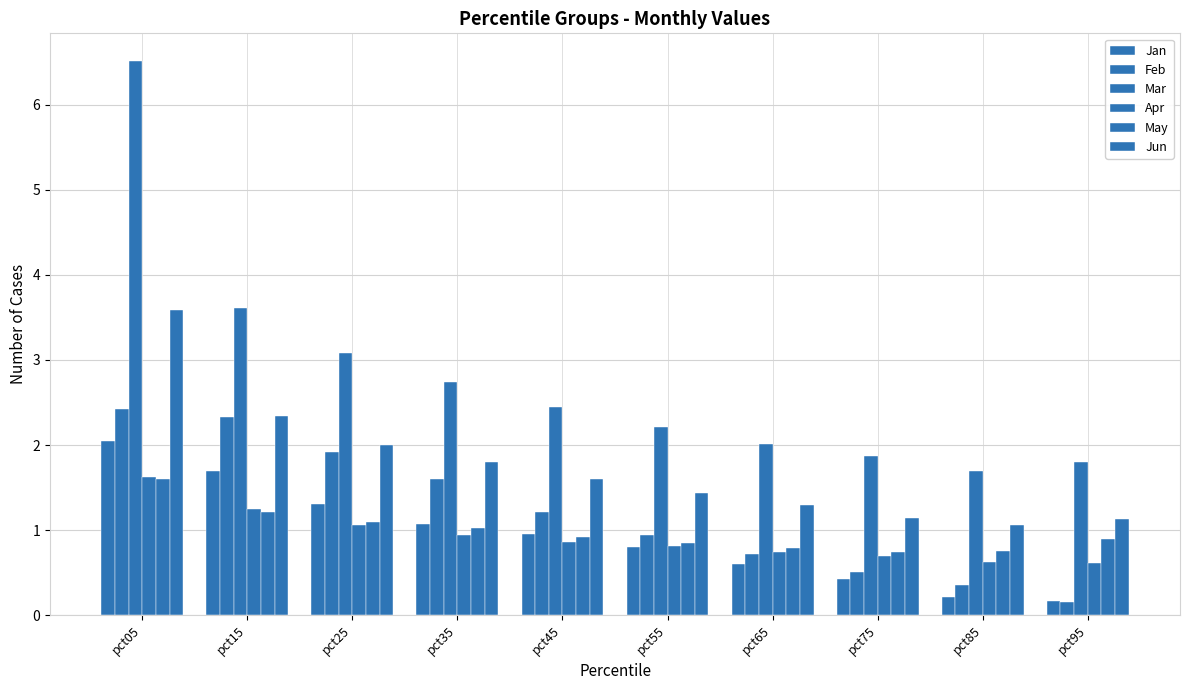

Which series has the largest total across all categories?

Mar